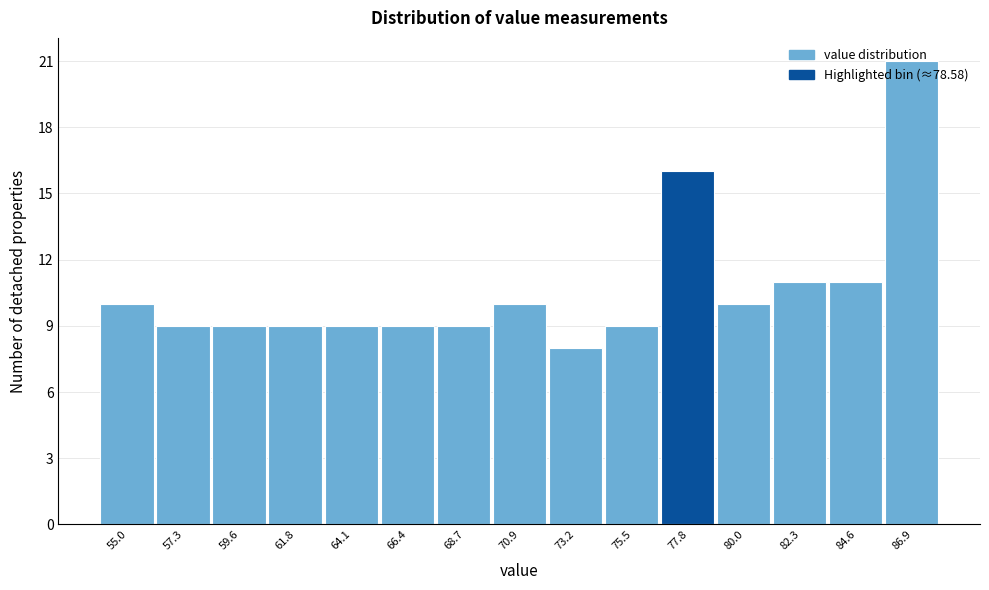

What is the maximum value shown in the chart?

21